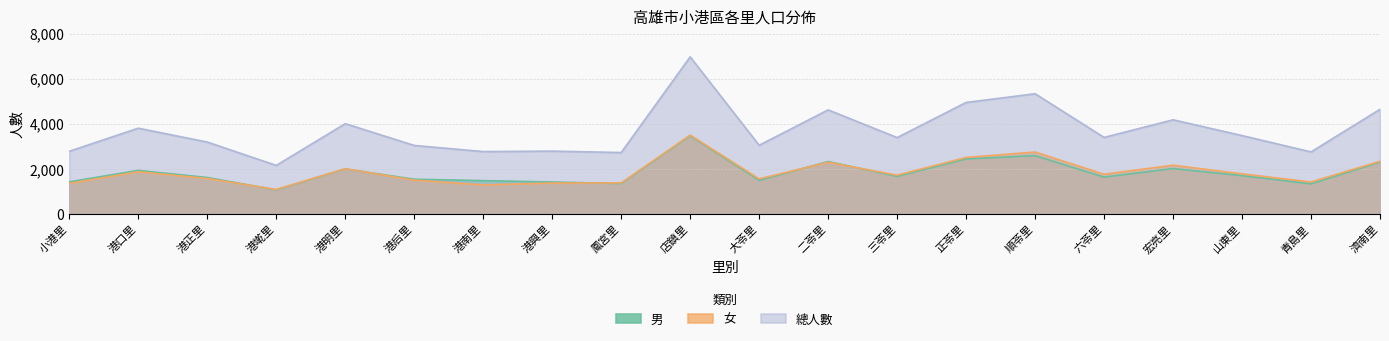

The 男 series shows 3031 at 宏亮里. True or false?

False